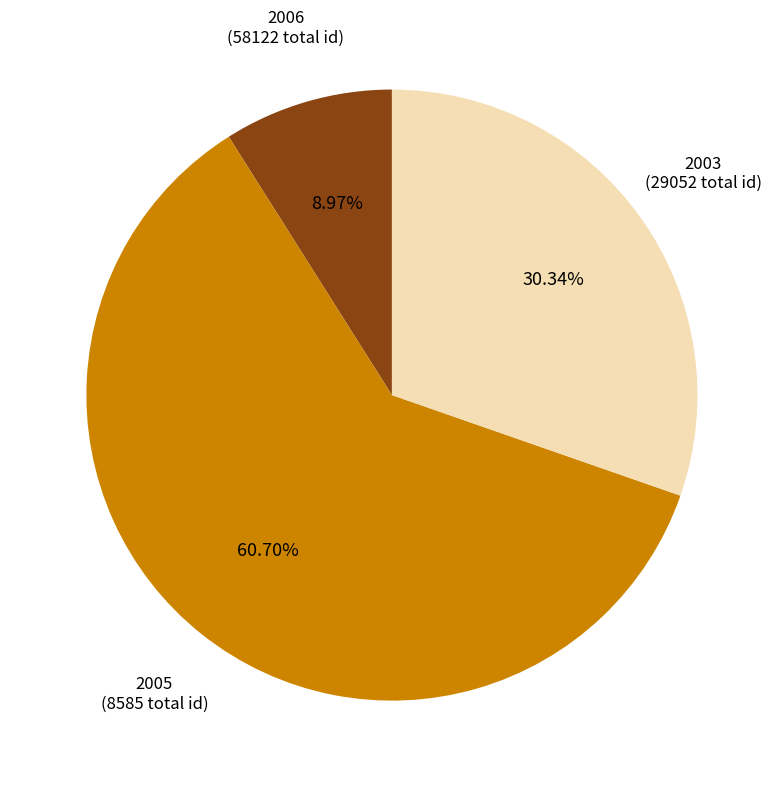

Count the number of slices in the pie.

3